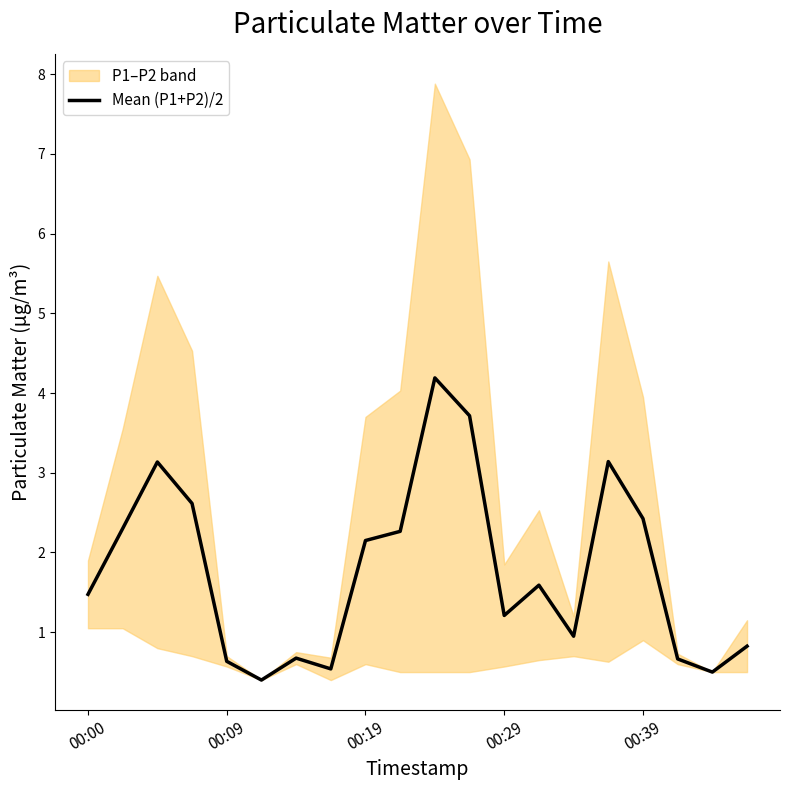

Does the chart display data point markers on the line(s)?

No